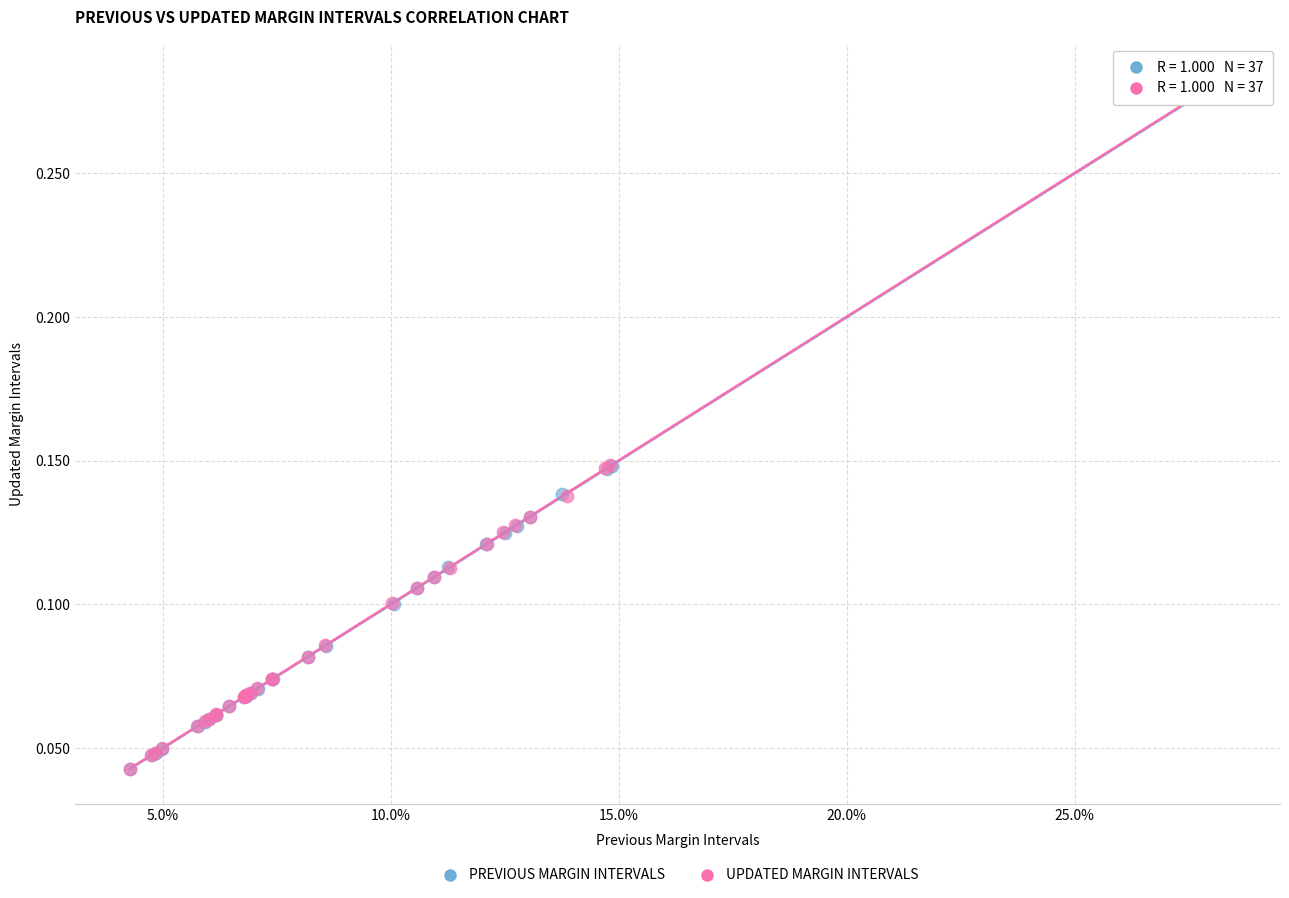

Which series has the largest Y range (max minus min)?

UPDATED MARGIN INTERVALS